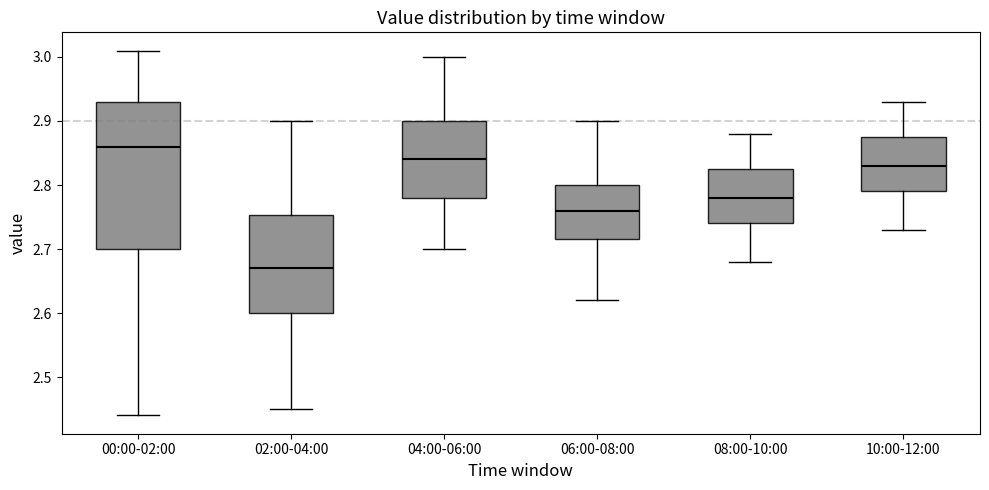

Reading left to right, read every box against the y-axis: the position of its median line, the range the box covers, and the ends of its whiskers. The values are not printed on the chart, so give them approximately, as read against the axis.

00:00-02:00: median 2.86, box 2.70 to 2.93, whiskers 2.44 to 3.01
02:00-04:00: median 2.67, box 2.60 to 2.75, whiskers 2.45 to 2.90
04:00-06:00: median 2.84, box 2.78 to 2.90, whiskers 2.70 to 3.00
06:00-08:00: median 2.76, box 2.72 to 2.80, whiskers 2.62 to 2.90
08:00-10:00: median 2.78, box 2.74 to 2.83, whiskers 2.68 to 2.88
10:00-12:00: median 2.83, box 2.79 to 2.88, whiskers 2.73 to 2.93